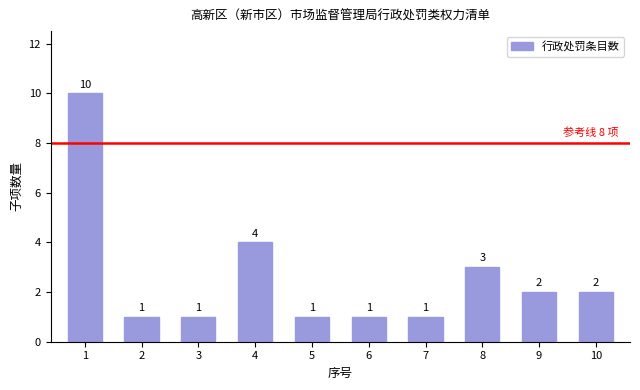

What is the difference between the maximum and second lowest values?

9